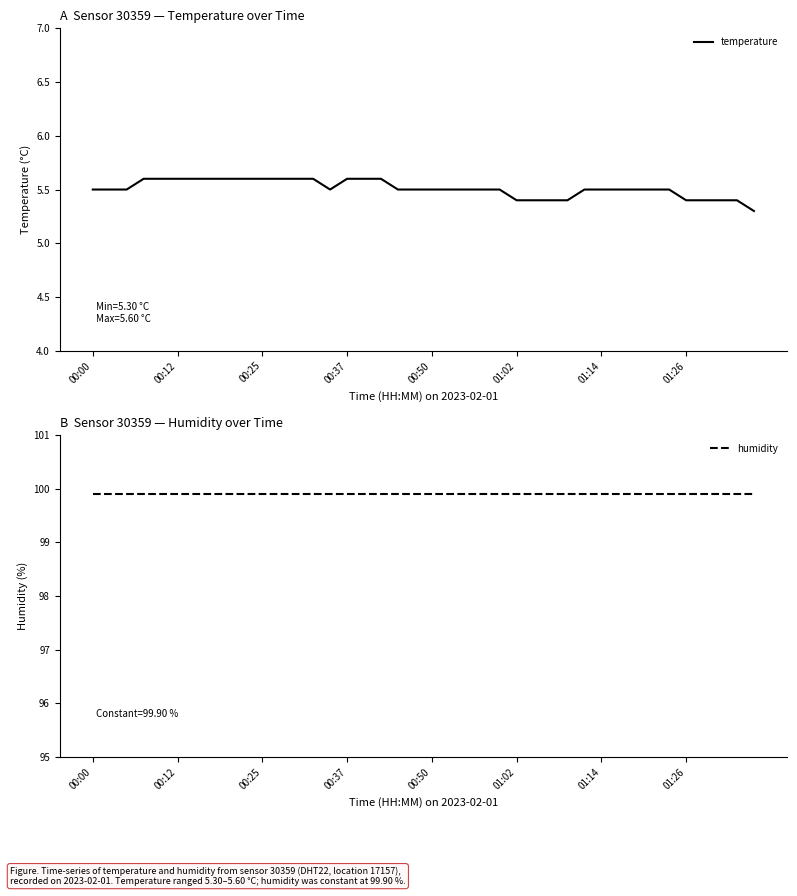

Read the humidity value at 8.

99.9